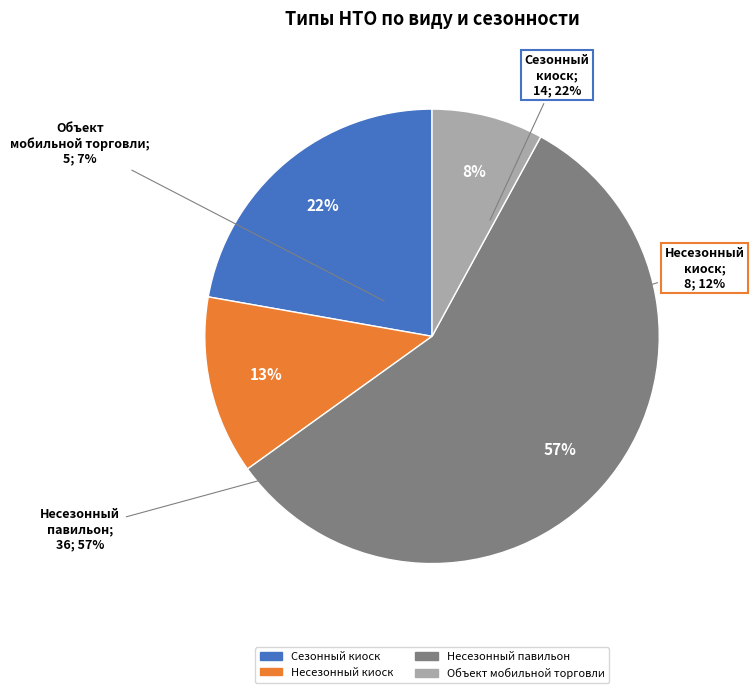

How many slices are in this pie chart?

4